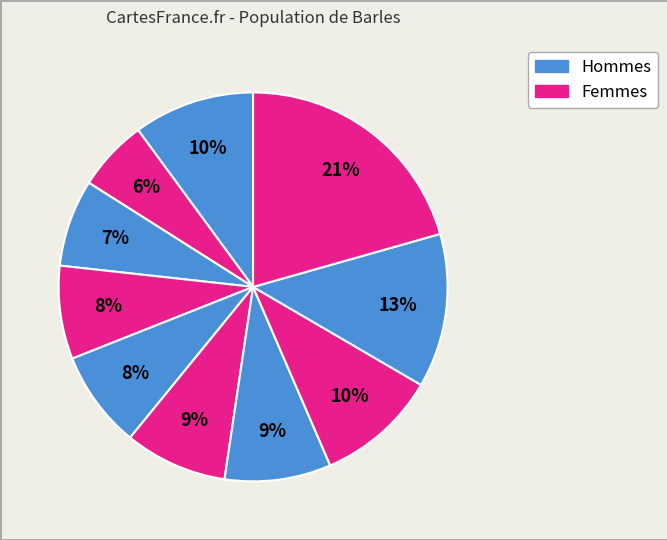

How many segments does this pie chart have?

10